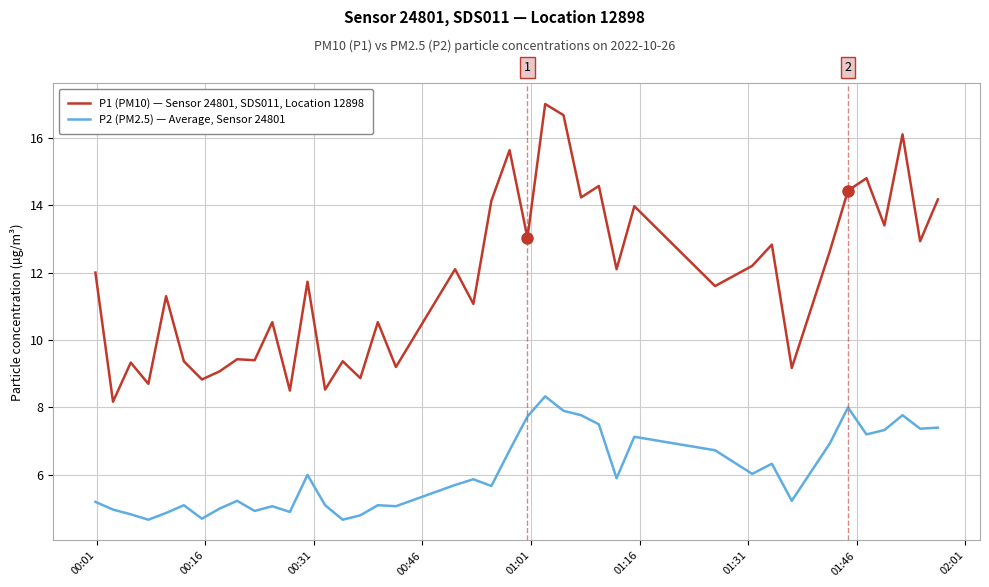

Which series has the largest total across all categories?

P1 (PM10) — Sensor 24801, SDS011, Location 12898